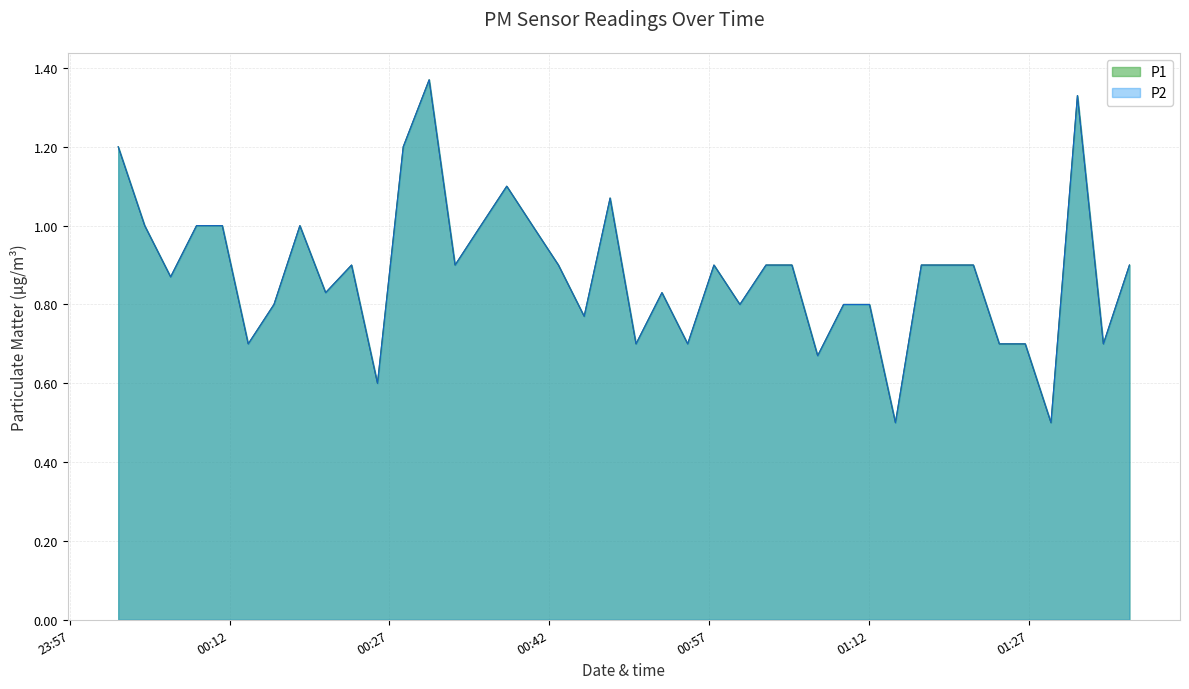

What is the value of the P2 point at the 38th from the left?

1.3